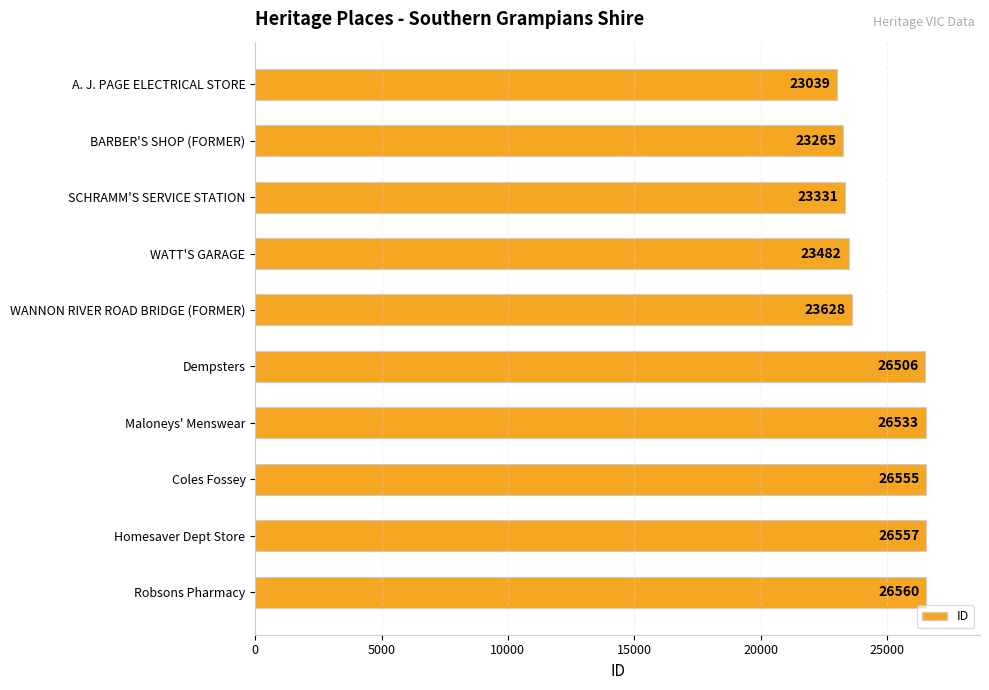

List the labels in order of value, smallest first.

A. J. PAGE ELECTRICAL STORE, BARBER'S SHOP (FORMER), SCHRAMM'S SERVICE STATION, WATT'S GARAGE, WANNON RIVER ROAD BRIDGE (FORMER), Dempsters, Maloneys' Menswear, Coles Fossey, Homesaver Dept Store, Robsons Pharmacy